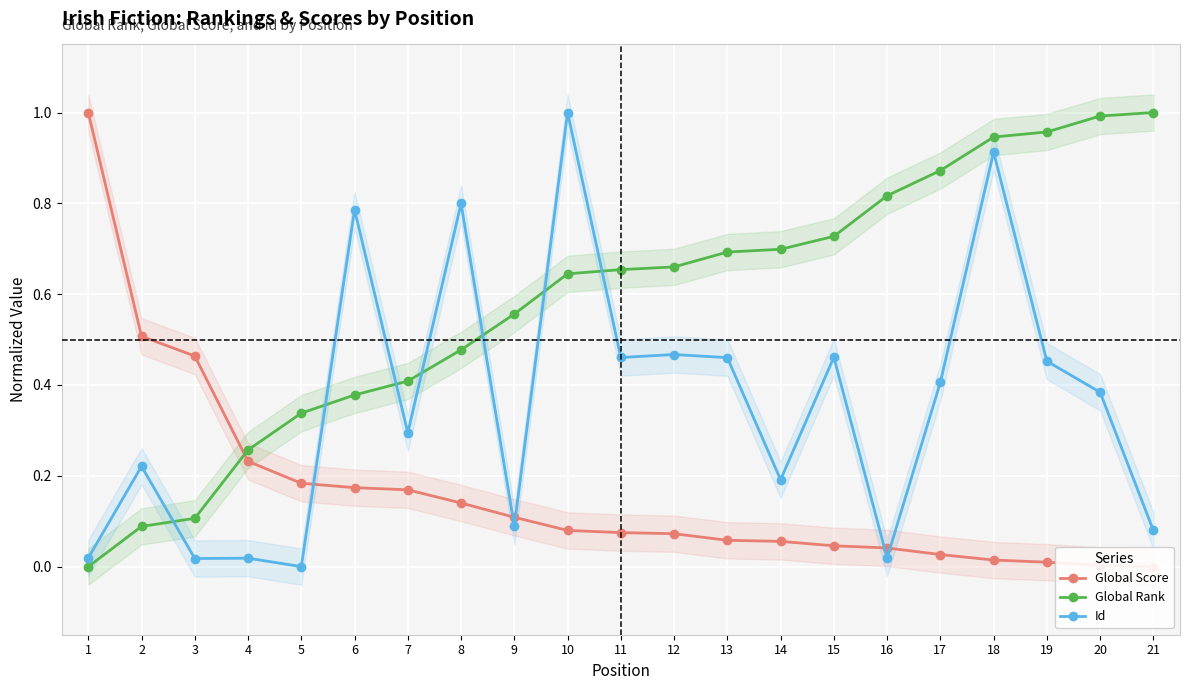

What is the difference between the Id values at 5 and 19?

0.5